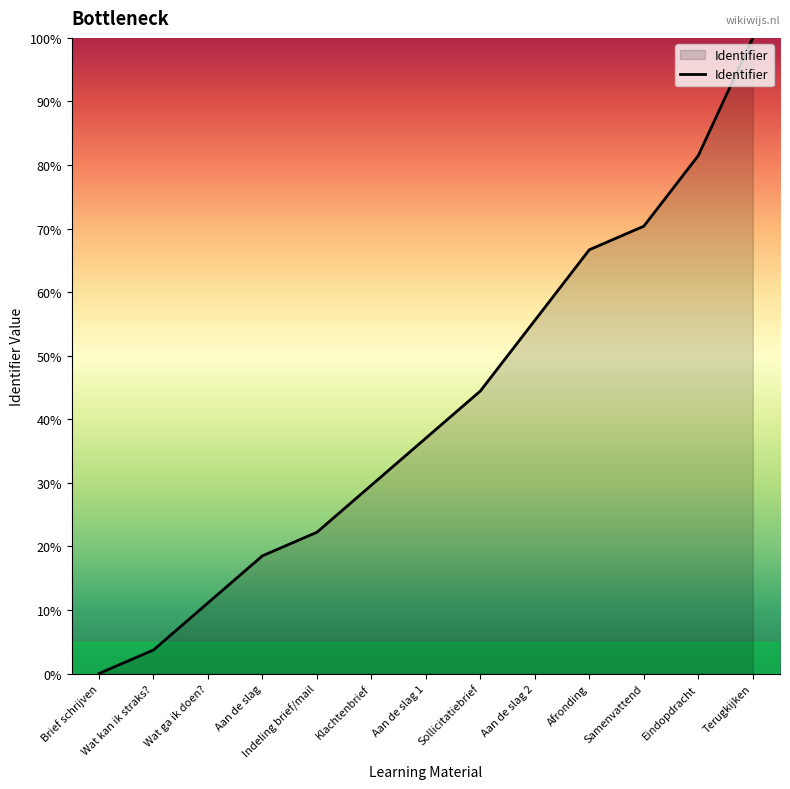

Which label corresponds to the largest value in the chart?

Terugkijken